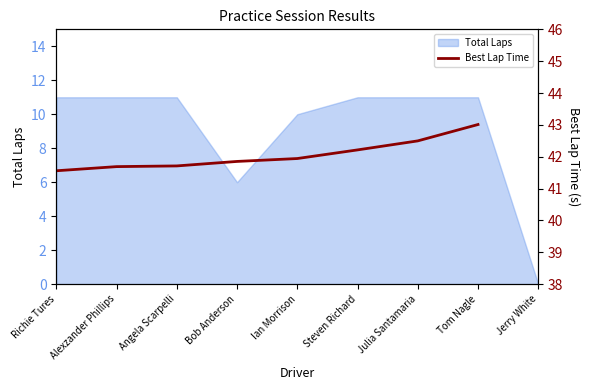

Which has a higher value, Jerry White or Tom Nagle?

Tom Nagle